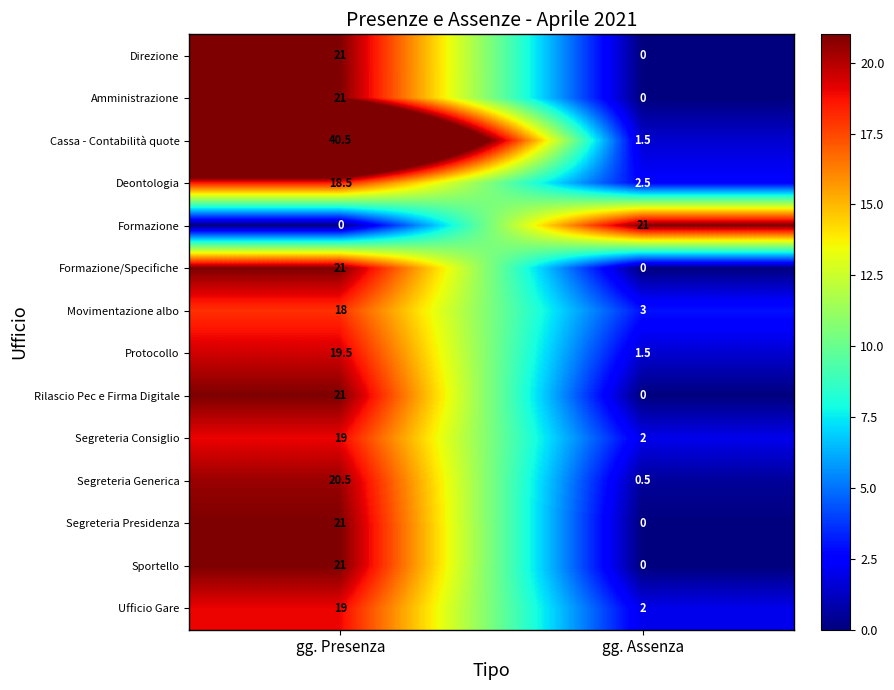

True or false: Protocollo has a value of 1.5 at gg. Assenza.

True